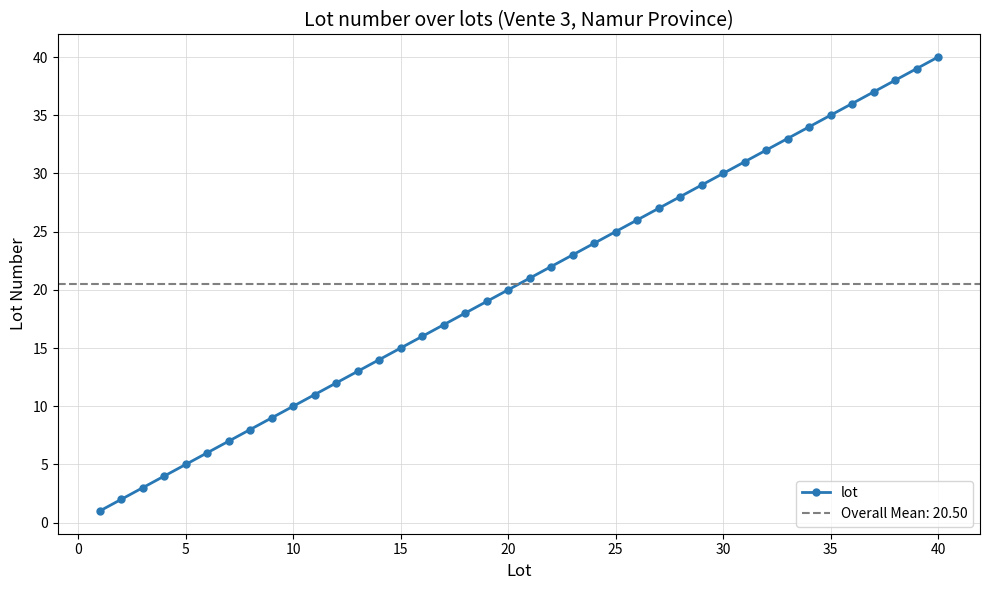

True or false: lot has more than 0 interior local peaks.

False